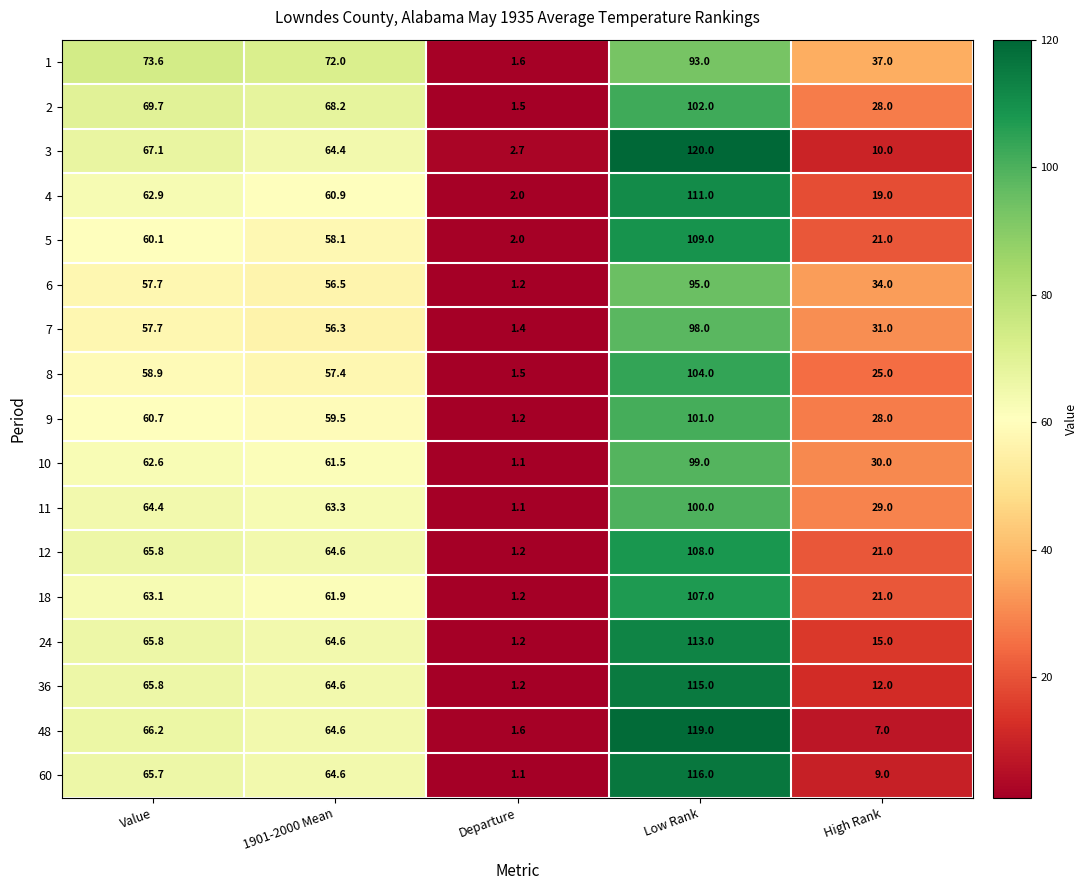

Which series changed the most between Low Rank and High Rank?

48